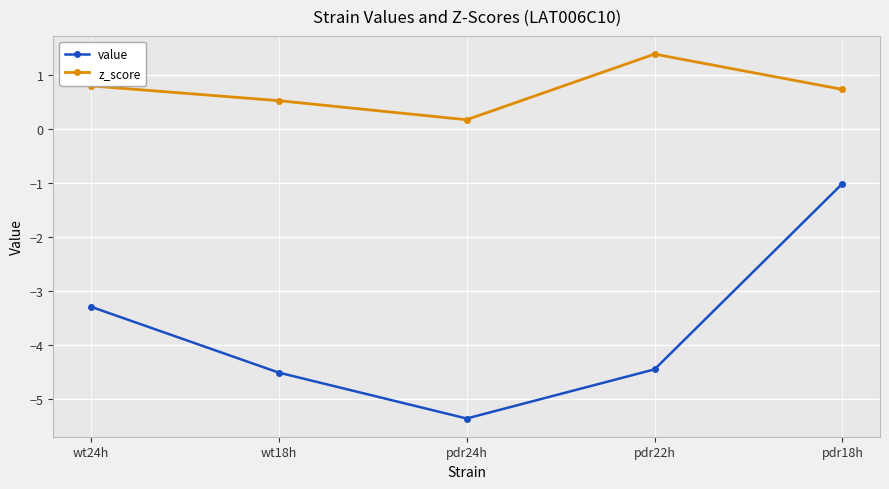

How many series are shown in this chart?

2